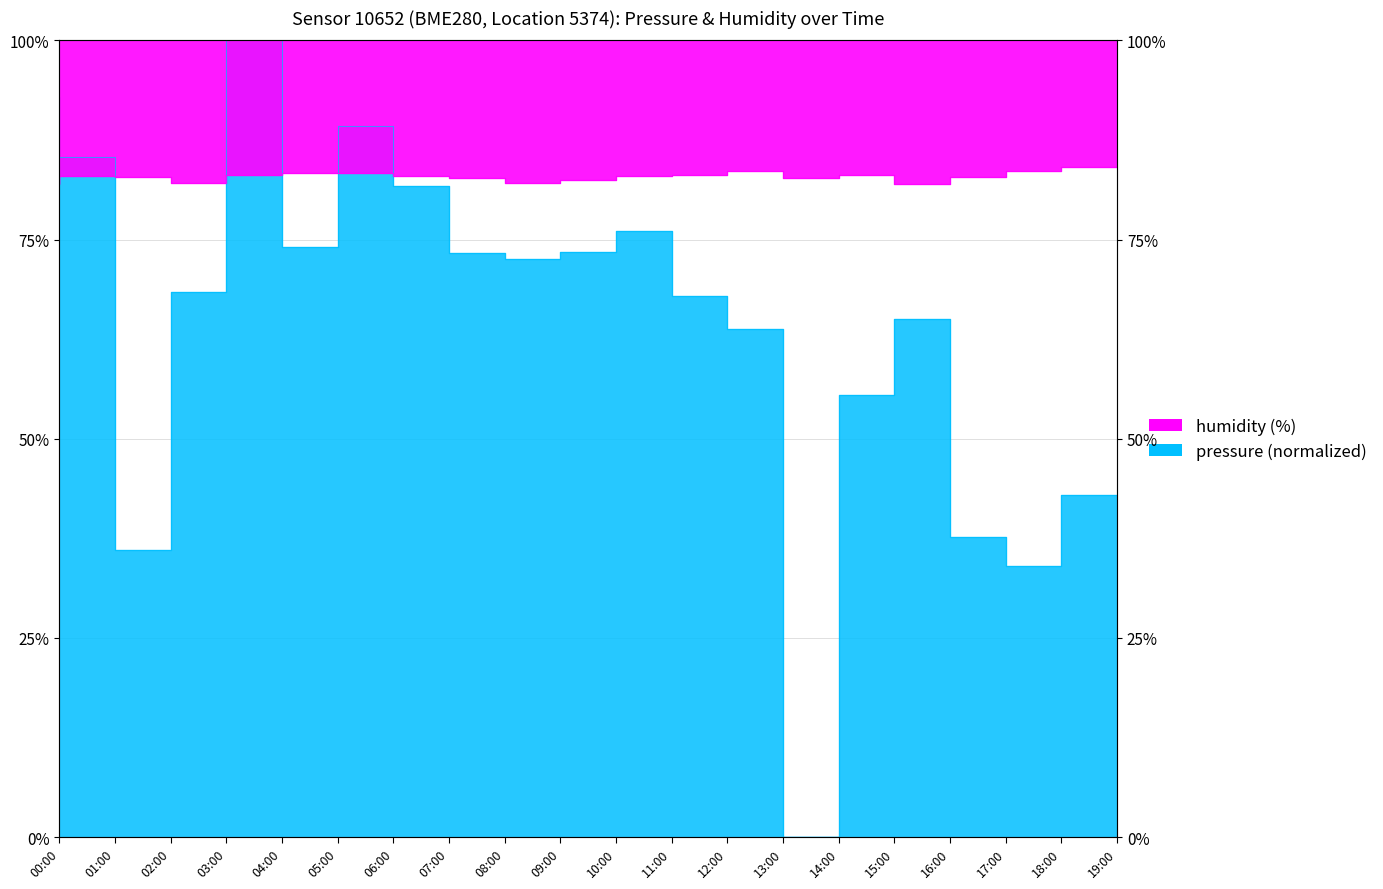

True or false: humidity and pressure intersect in this chart.

True